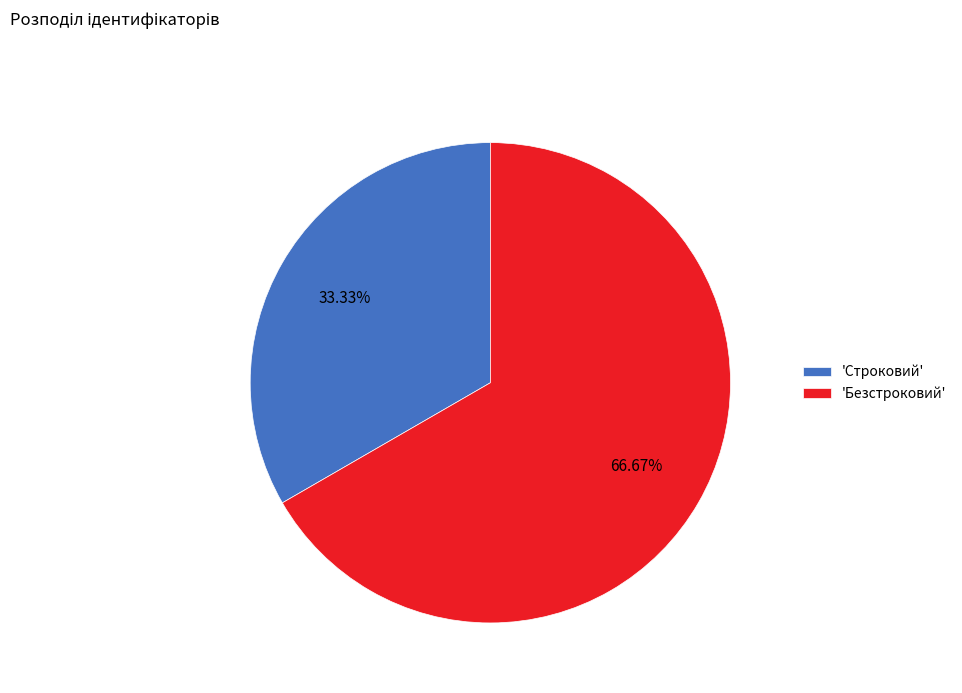

Is the sum of 'Безстроковий' and 'Строковий' greater than half?

Yes